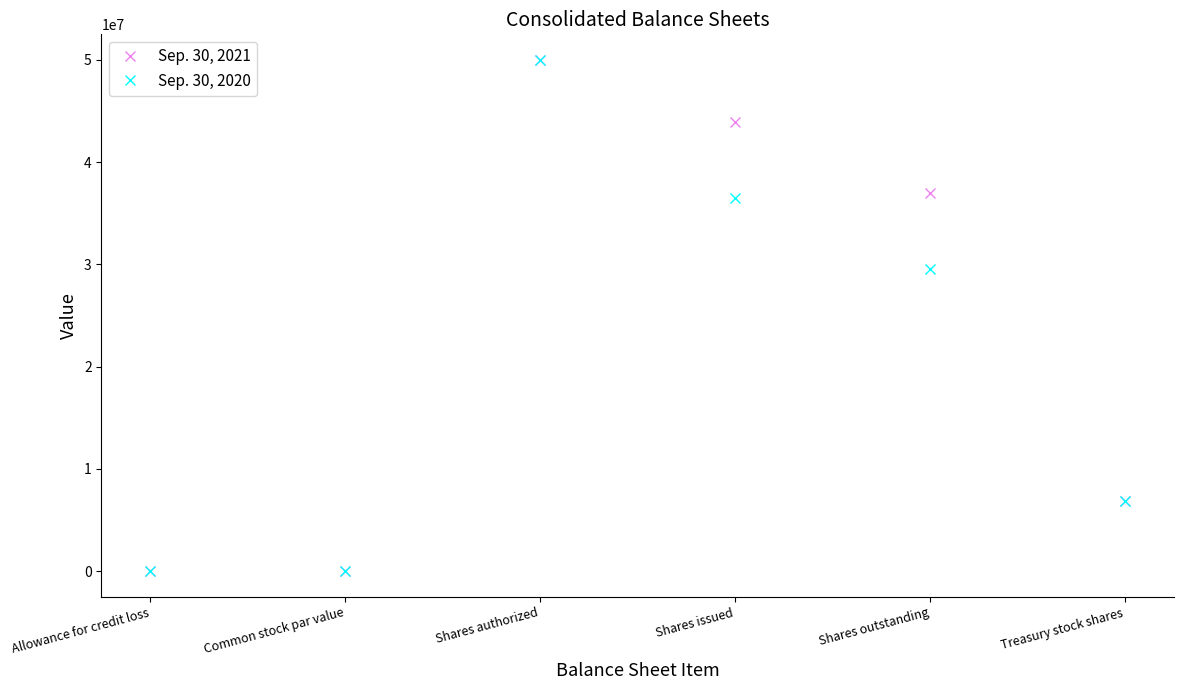

What is the label of the 5th point from the right?

Common stock par value